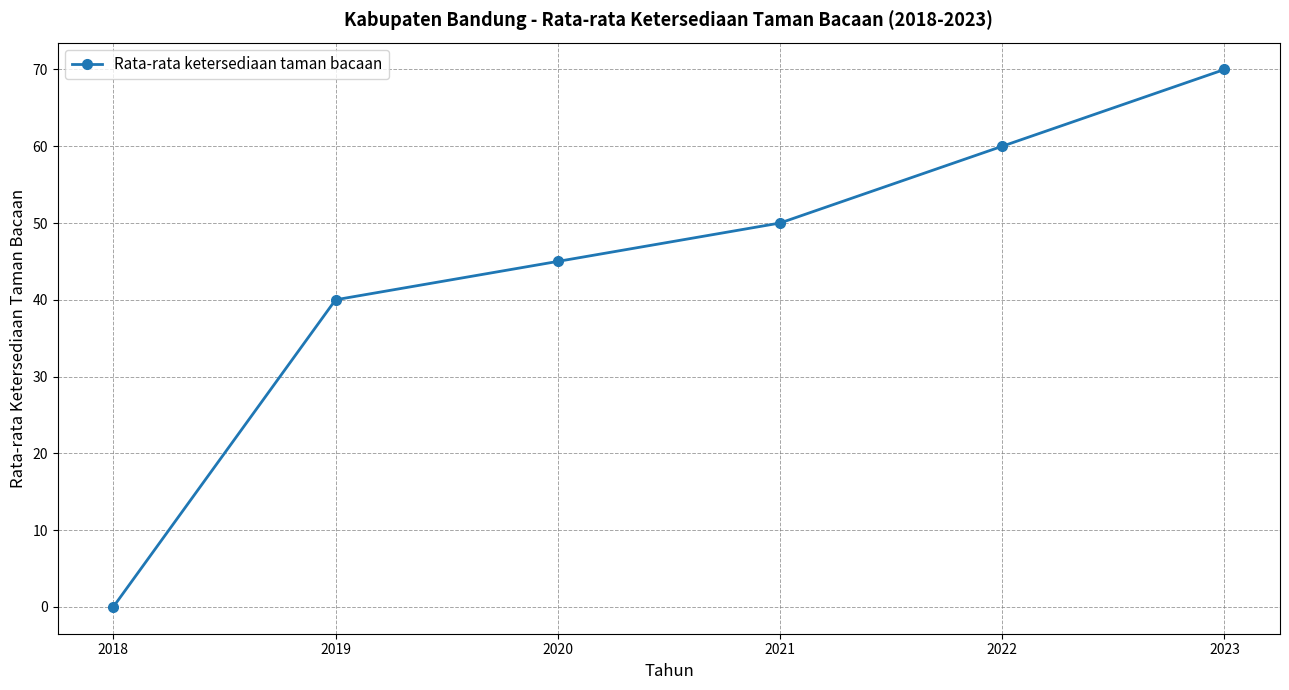

List the labels in order of value, largest first.

2023, 2022, 2021, 2020, 2019, 2018